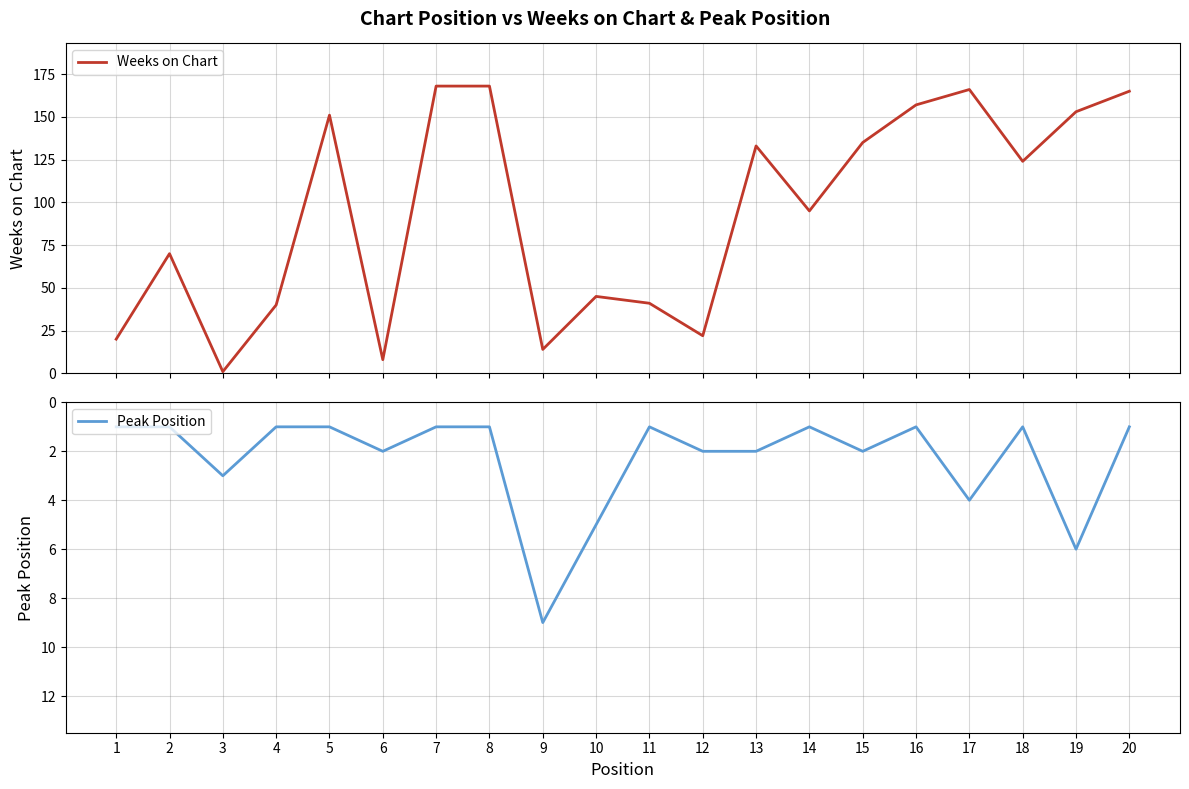

Where is the first local maximum for Peak Position?

3